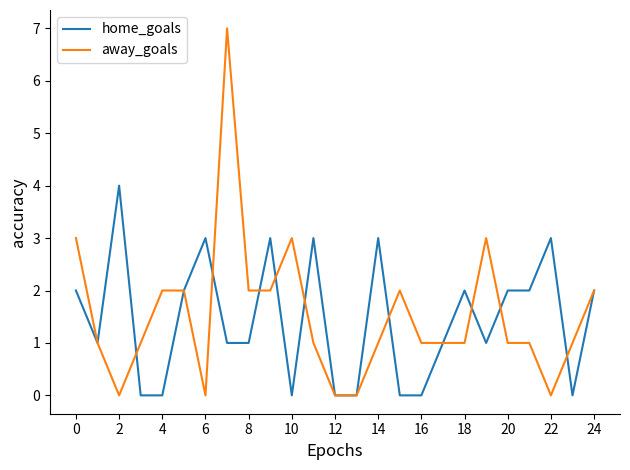

Rank the series by their maximum value, from highest to lowest.

away_goals, home_goals